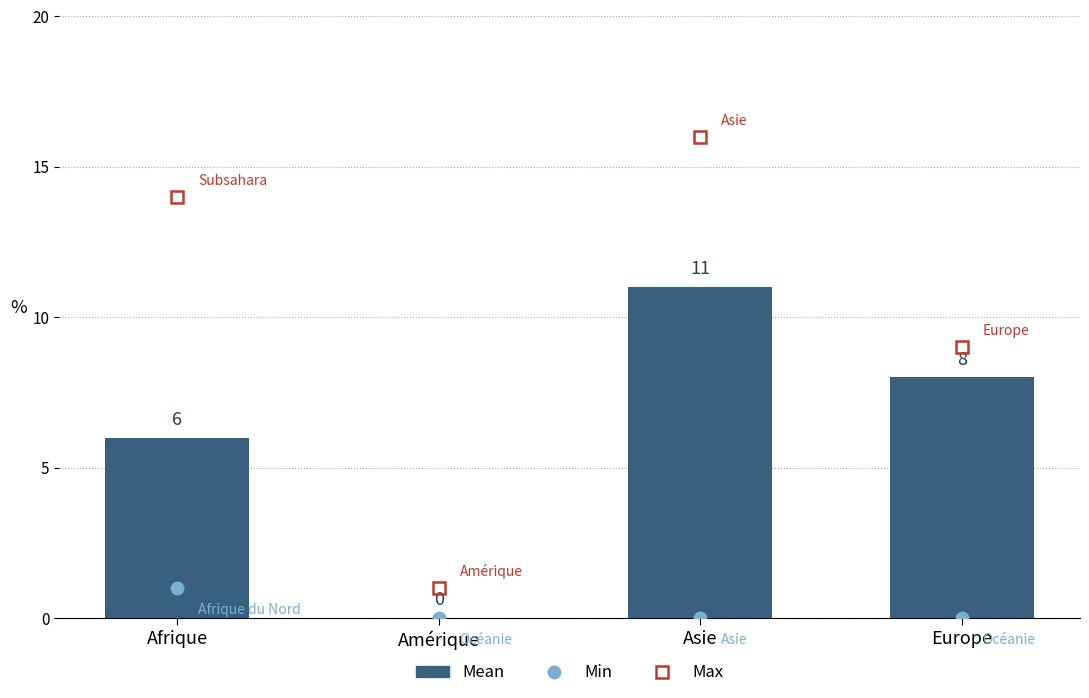

How many positive values are there?

3